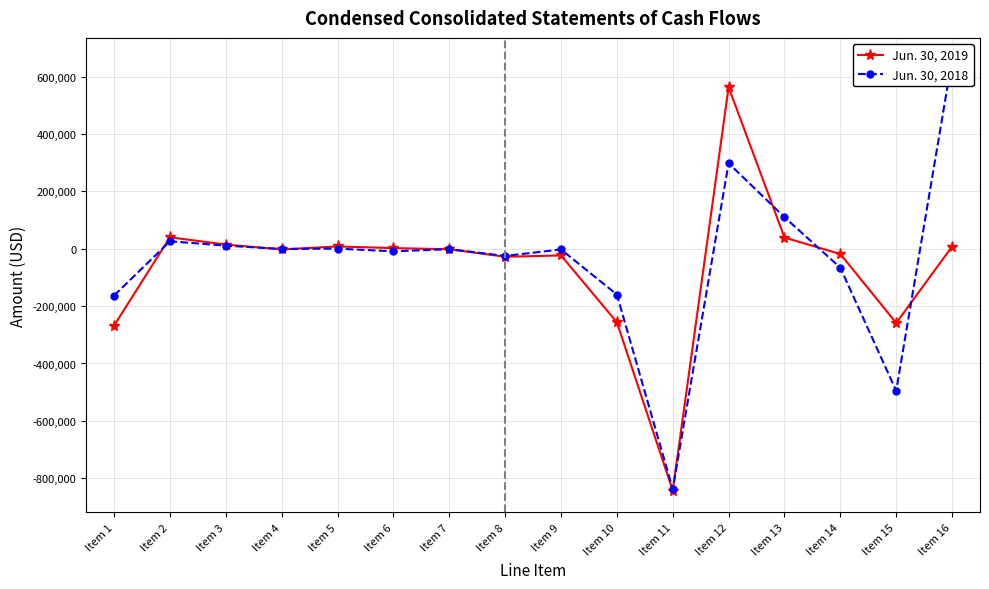

Is the value of Jun. 30, 2019 at Item 6 greater than the value of Jun. 30, 2018 at Item 3?

No